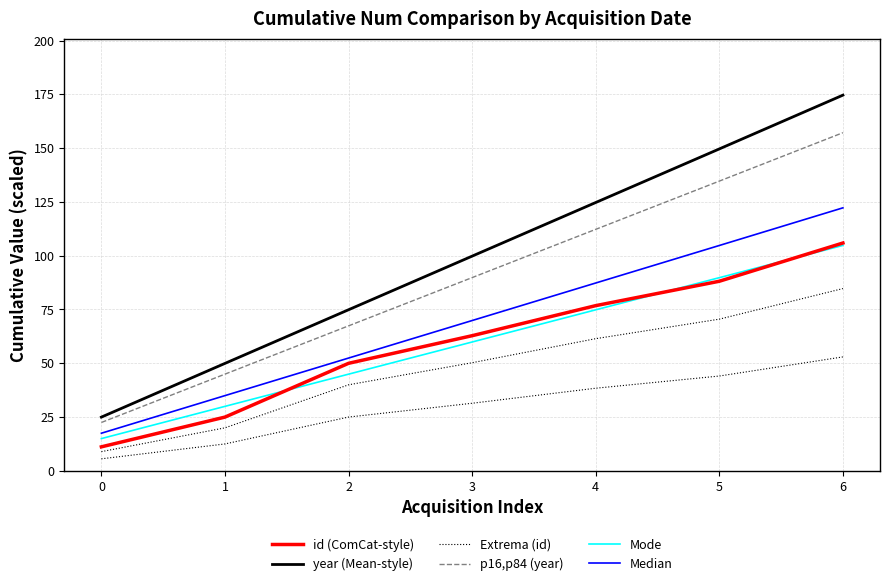

What is the difference between the highest and lowest values at 0?

16.1